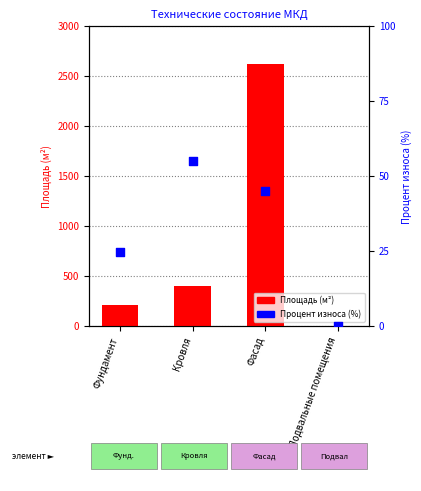

What is the total value across all series at Кровля?

456.5